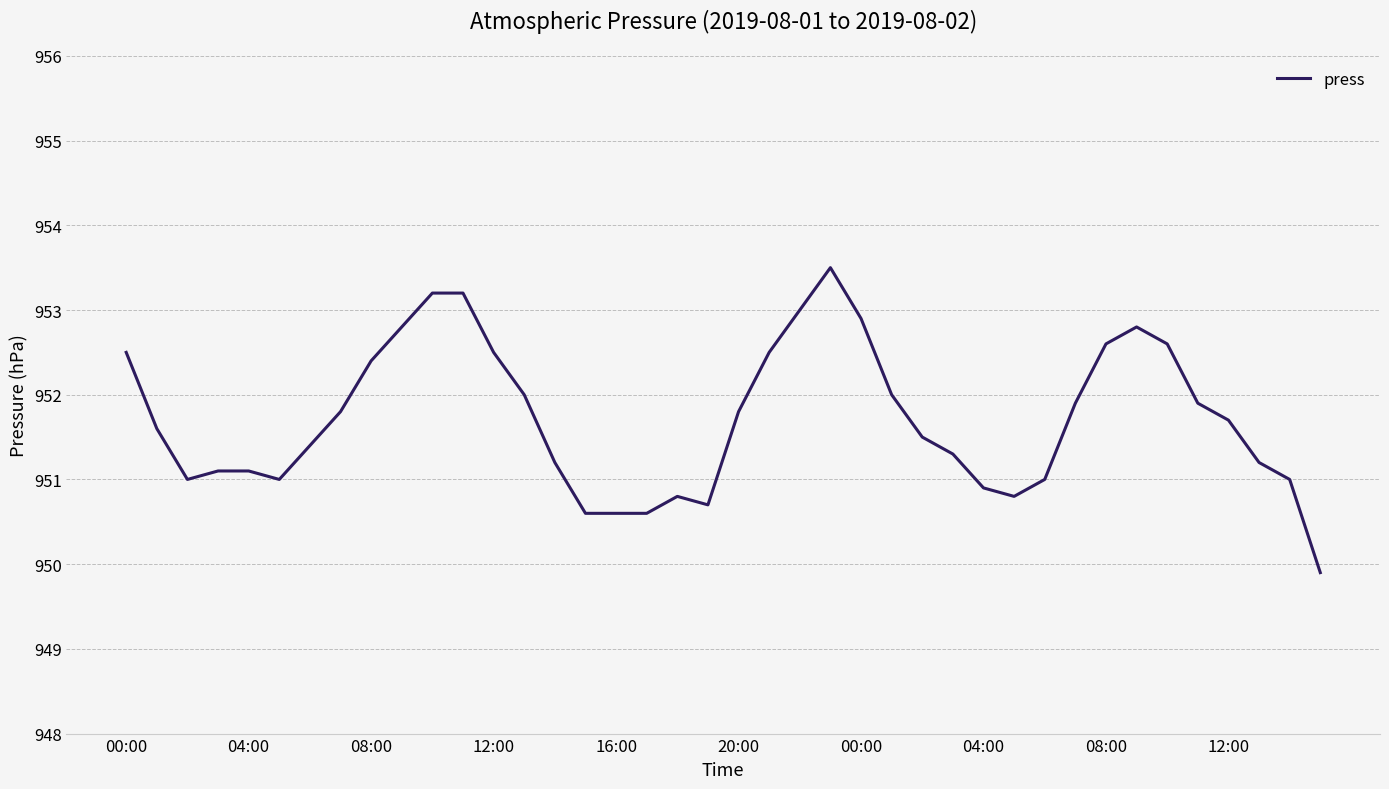

What is the difference between the maximum and minimum values?

3.6